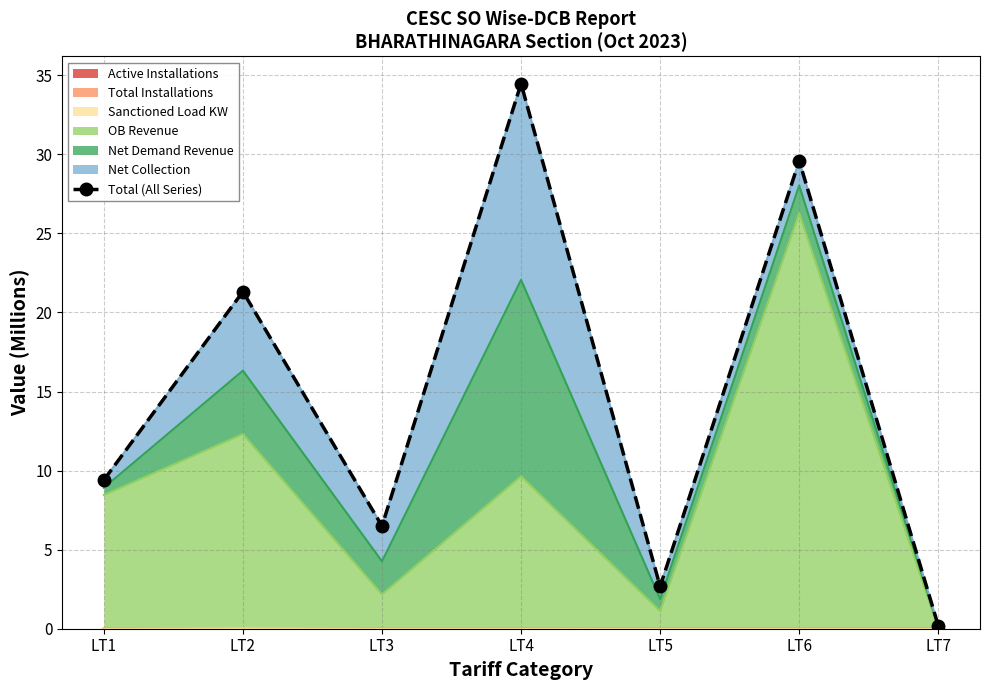

Rank the categories by value from highest to lowest.

LT4, LT6, LT2, LT1, LT3, LT5, LT7